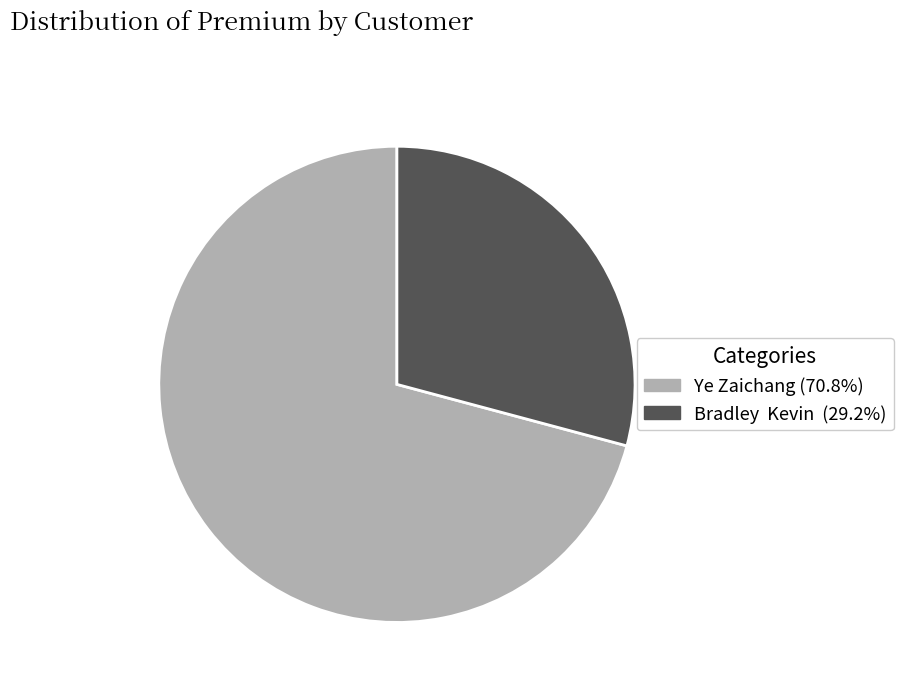

Is it true that Ye Zaichang is 71% of the pie?

True